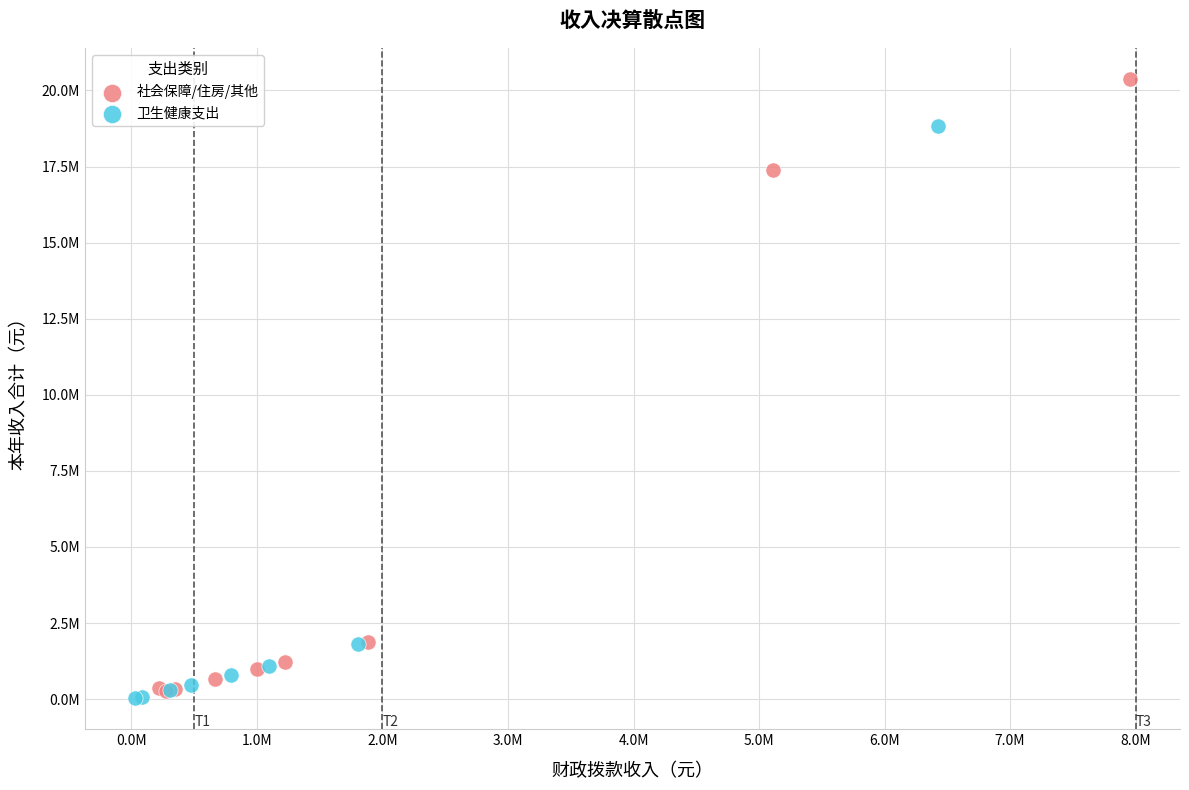

Which series contains the lowest Y value?

卫生健康支出